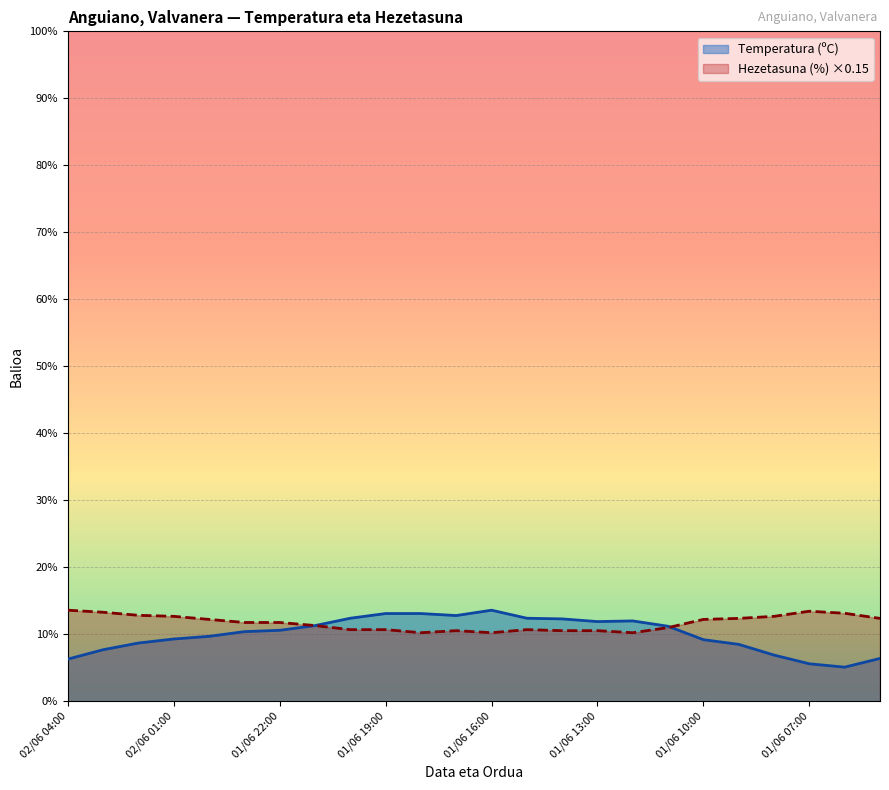

Which series ends up on top after the final intersection of Temperatura (ºC) and Hezetasuna (%) ×0.15?

Hezetasuna (%) ×0.15